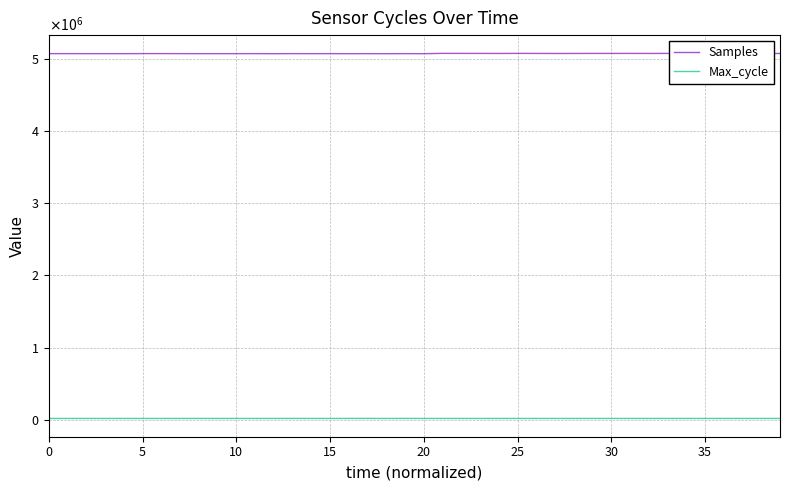

Does the chart have visible grid lines?

Yes